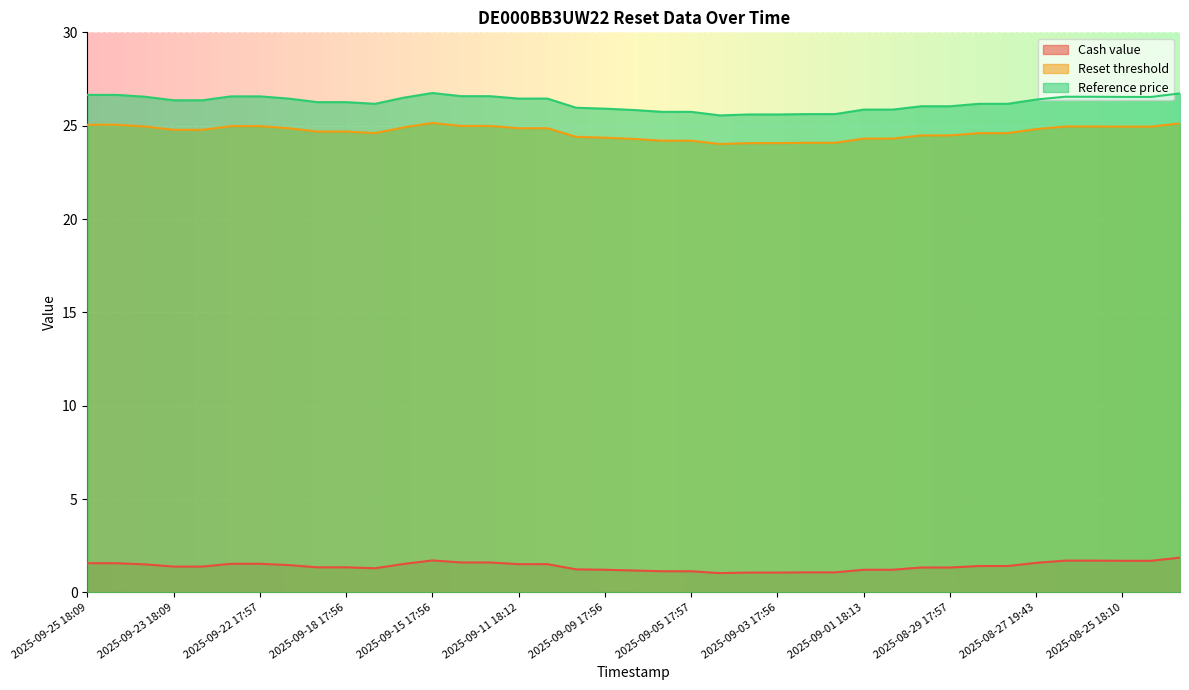

Reading right to left, what are all the values shown in this chart?

Cash value: 2025-08-22 17:56=1.9	2025-08-25 17:56=1.7	2025-08-25 18:10=1.7	2025-08-26 17:56=1.7	2025-08-26 18:10=1.7	2025-08-27 19:43=1.6	2025-08-28 17:56=1.4	2025-08-28 18:10=1.4	2025-08-29 17:57=1.3	2025-08-29 18:18=1.3	2025-09-01 17:56=1.2	2025-09-01 18:13=1.2	2025-09-02 17:56=1.1	2025-09-02 18:17=1.1	2025-09-03 17:56=1.1	2025-09-03 18:14=1.1	2025-09-04 17:57=1.0	2025-09-05 17:57=1.1	2025-09-05 18:36=1.1	2025-09-08 17:57=1.2	2025-09-09 17:56=1.2	2025-09-10 17:56=1.2	2025-09-11 17:56=1.5	2025-09-11 18:12=1.5	2025-09-12 17:56=1.6	2025-09-12 18:13=1.6	2025-09-15 17:56=1.7	2025-09-16 17:56=1.5	2025-09-17 17:56=1.3	2025-09-18 17:56=1.3	2025-09-18 18:14=1.3	2025-09-19 17:56=1.5	2025-09-22 17:57=1.5	2025-09-22 18:11=1.5	2025-09-23 17:57=1.4	2025-09-23 18:09=1.4	2025-09-24 18:11=1.5	2025-09-25 17:46=1.6	2025-09-25 18:09=1.6
Reset threshold: 2025-08-22 17:56=25.1	2025-08-25 17:56=24.9	2025-08-25 18:10=24.9	2025-08-26 17:56=25.0	2025-08-26 18:10=25.0	2025-08-27 19:43=24.8	2025-08-28 17:56=24.6	2025-08-28 18:10=24.6	2025-08-29 17:57=24.5	2025-08-29 18:18=24.5	2025-09-01 17:56=24.3	2025-09-01 18:13=24.3	2025-09-02 17:56=24.1	2025-09-02 18:17=24.1	2025-09-03 17:56=24.1	2025-09-03 18:14=24.1	2025-09-04 17:57=24.0	2025-09-05 17:57=24.2	2025-09-05 18:36=24.2	2025-09-08 17:57=24.3	2025-09-09 17:56=24.4	2025-09-10 17:56=24.4	2025-09-11 17:56=24.9	2025-09-11 18:12=24.9	2025-09-12 17:56=25.0	2025-09-12 18:13=25.0	2025-09-15 17:56=25.1	2025-09-16 17:56=24.9	2025-09-17 17:56=24.6	2025-09-18 17:56=24.7	2025-09-18 18:14=24.7	2025-09-19 17:56=24.9	2025-09-22 17:57=25.0	2025-09-22 18:11=25.0	2025-09-23 17:57=24.8	2025-09-23 18:09=24.8	2025-09-24 18:11=25.0	2025-09-25 17:46=25.1	2025-09-25 18:09=25.1
Reference price: 2025-08-22 17:56=26.7	2025-08-25 17:56=26.5	2025-08-25 18:10=26.5	2025-08-26 17:56=26.6	2025-08-26 18:10=26.6	2025-08-27 19:43=26.4	2025-08-28 17:56=26.2	2025-08-28 18:10=26.2	2025-08-29 17:57=26.0	2025-08-29 18:18=26.0	2025-09-01 17:56=25.9	2025-09-01 18:13=25.9	2025-09-02 17:56=25.6	2025-09-02 18:17=25.6	2025-09-03 17:56=25.6	2025-09-03 18:14=25.6	2025-09-04 17:57=25.6	2025-09-05 17:57=25.7	2025-09-05 18:36=25.7	2025-09-08 17:57=25.8	2025-09-09 17:56=25.9	2025-09-10 17:56=26.0	2025-09-11 17:56=26.4	2025-09-11 18:12=26.4	2025-09-12 17:56=26.6	2025-09-12 18:13=26.6	2025-09-15 17:56=26.8	2025-09-16 17:56=26.5	2025-09-17 17:56=26.2	2025-09-18 17:56=26.3	2025-09-18 18:14=26.3	2025-09-19 17:56=26.4	2025-09-22 17:57=26.6	2025-09-22 18:11=26.6	2025-09-23 17:57=26.4	2025-09-23 18:09=26.4	2025-09-24 18:11=26.6	2025-09-25 17:46=26.6	2025-09-25 18:09=26.6